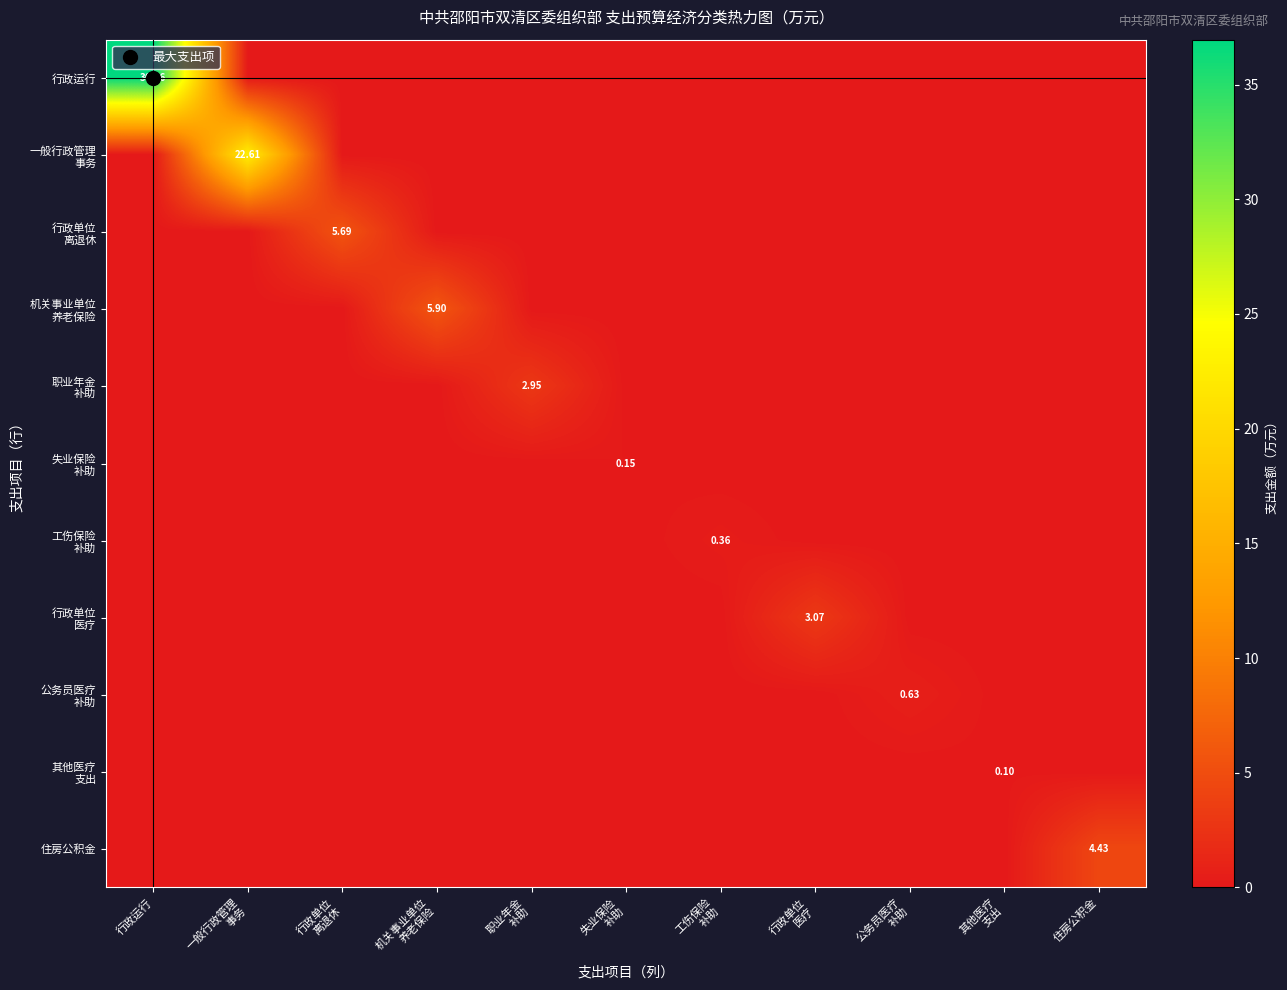

What is the difference between the maximum and minimum values in the 失业保险 补助 series?

0.2